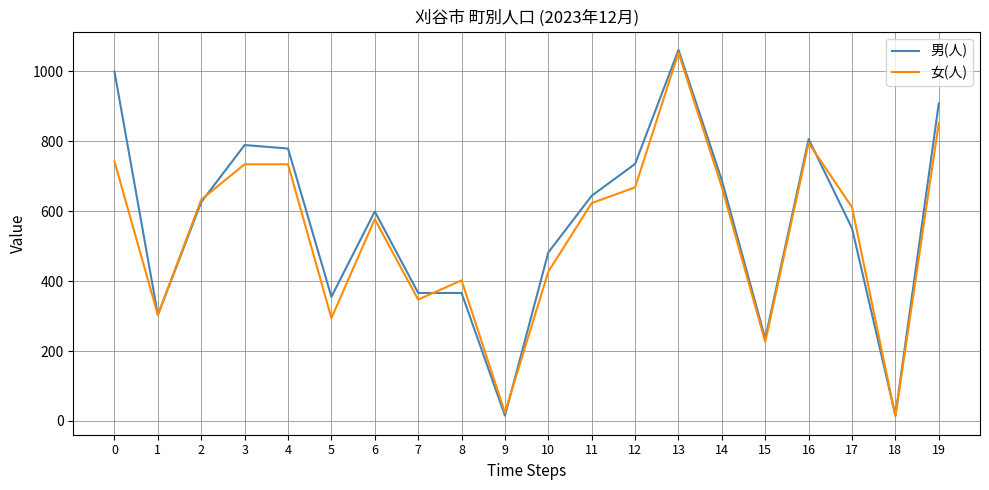

List the series in order of their overall mean, highest first.

男(人), 女(人)